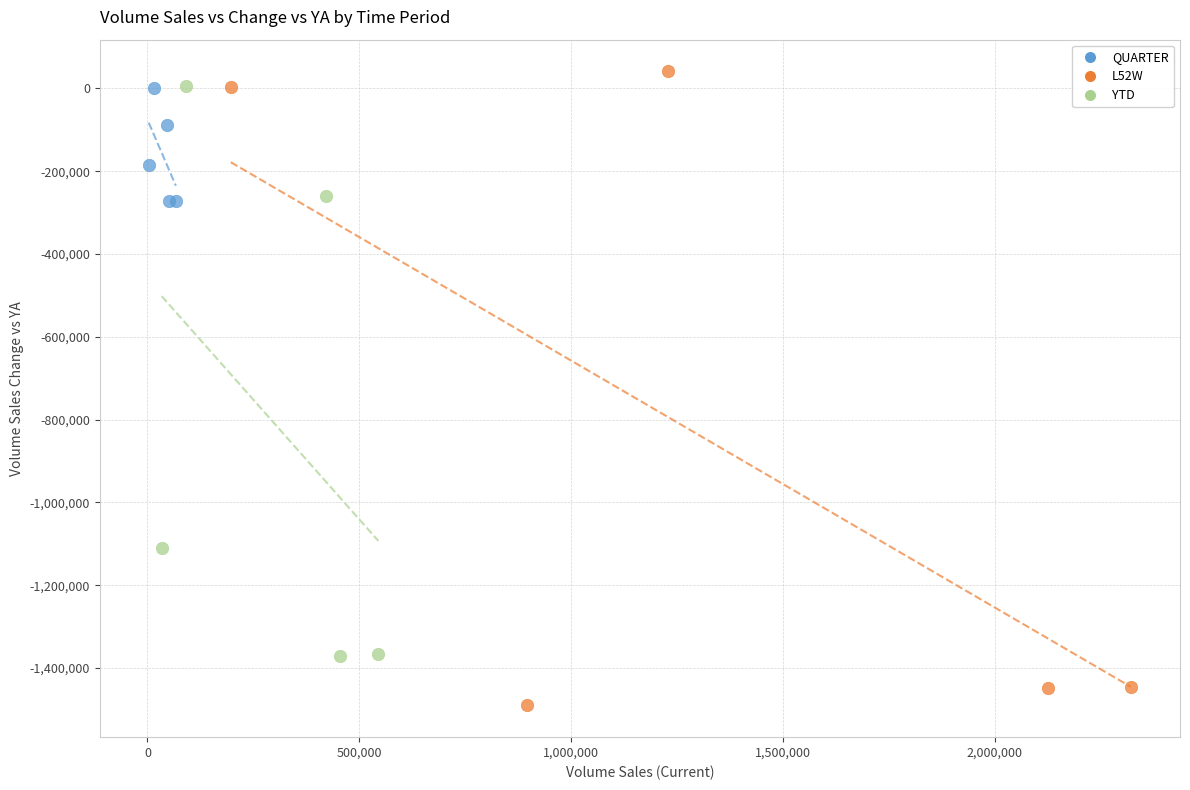

Which series has the widest spread of Y values?

L52W